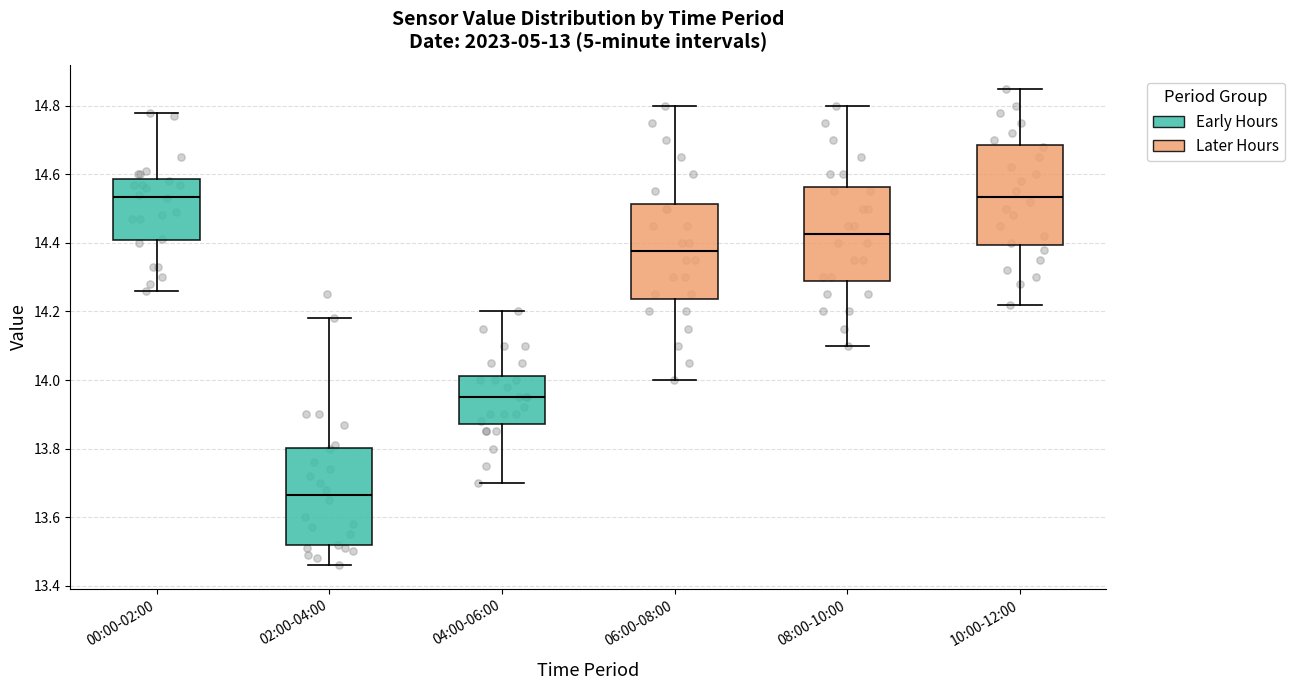

Reading left to right, read every box against the y-axis: the position of its median line, the range the box covers, and the ends of its whiskers. The values are not printed on the chart, so give them approximately, as read against the axis.

00:00-02:00: median 14.54, box 14.40 to 14.58, whiskers 14.26 to 14.78
02:00-04:00: median 13.66, box 13.52 to 13.80, whiskers 13.46 to 14.18
04:00-06:00: median 13.96, box 13.88 to 14.02, whiskers 13.70 to 14.20
06:00-08:00: median 14.38, box 14.24 to 14.52, whiskers 14.00 to 14.80
08:00-10:00: median 14.42, box 14.28 to 14.56, whiskers 14.10 to 14.80
10:00-12:00: median 14.54, box 14.40 to 14.68, whiskers 14.22 to 14.86